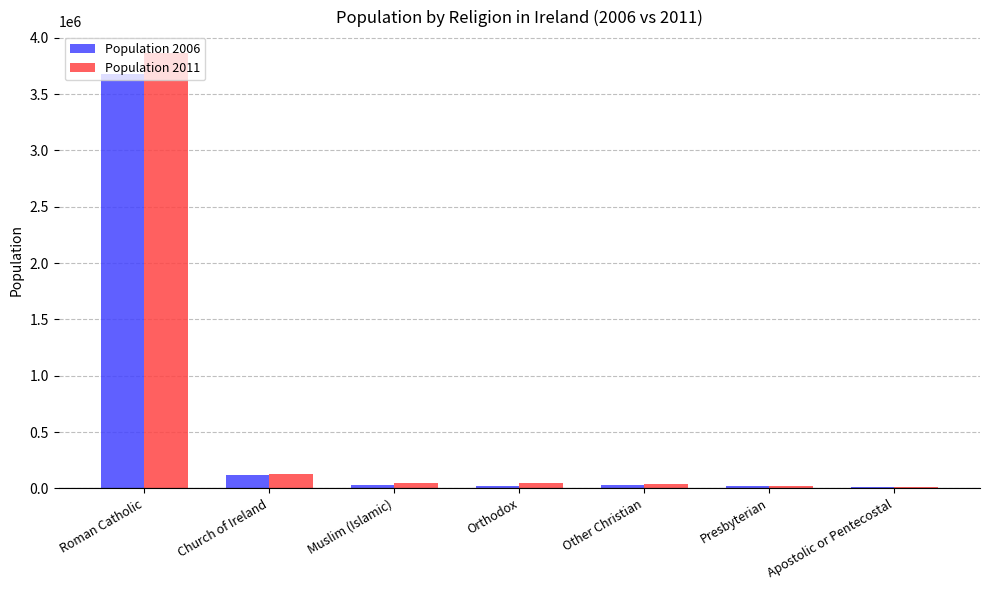

At which category is the sum across all series the highest?

Roman Catholic